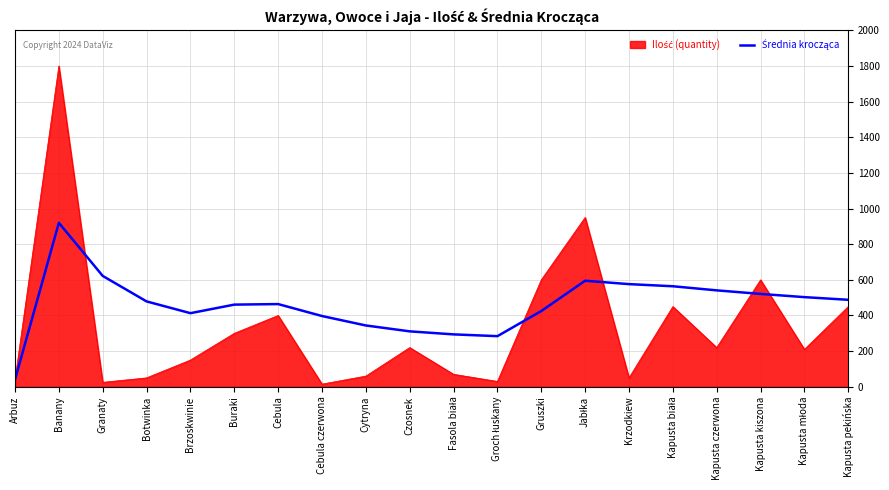

What is the total value across all series at Gruszki?

1025